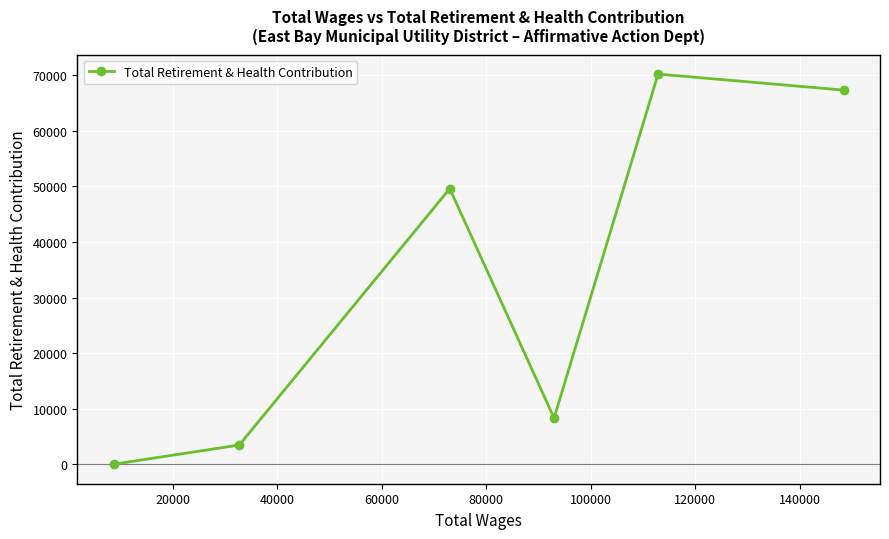

How many interior local valleys (lower than both neighbors) does the data have?

1